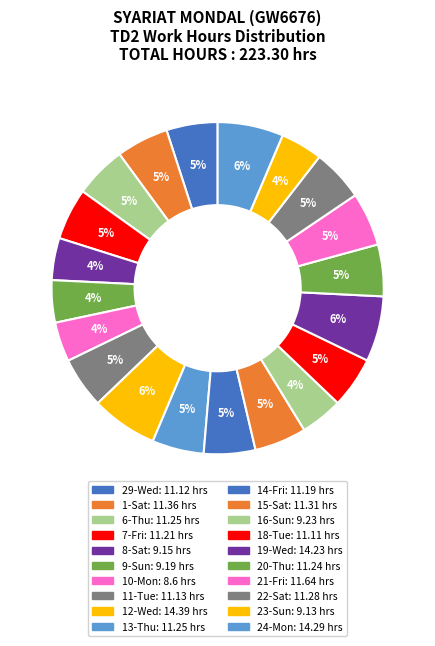

How many segments does this pie chart have?

20